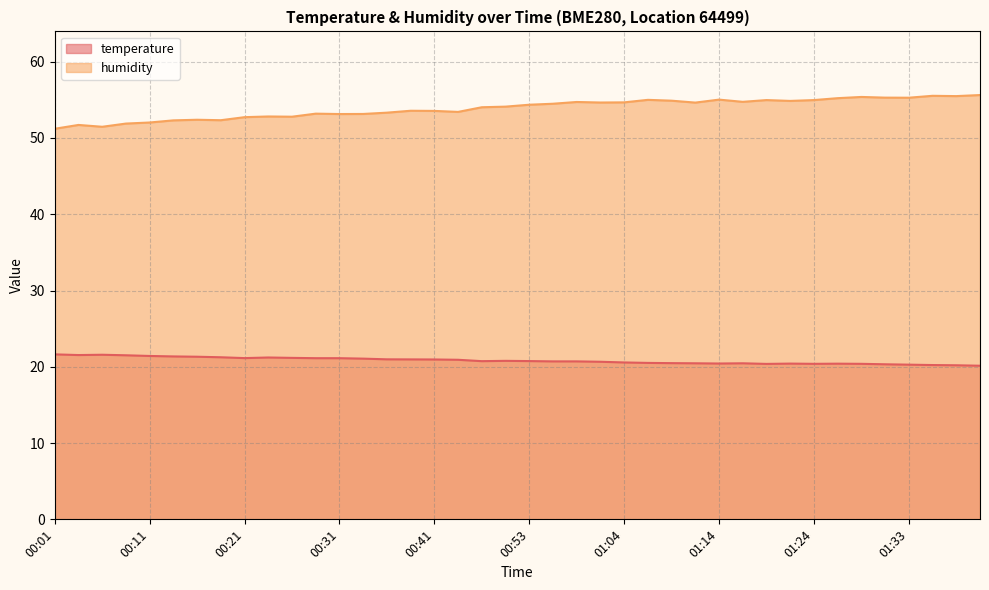

What are all the series names shown in the legend?

temperature, humidity